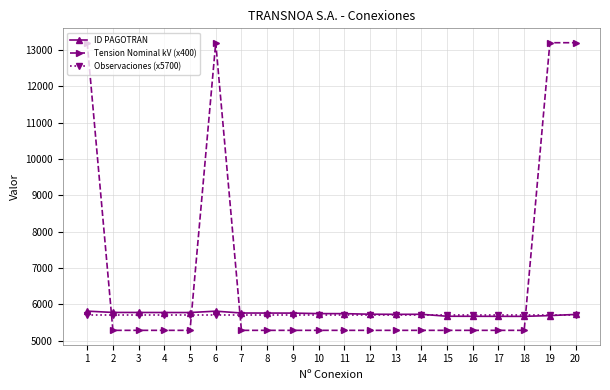

What is the average value of the Observaciones (x5700) series?

5700